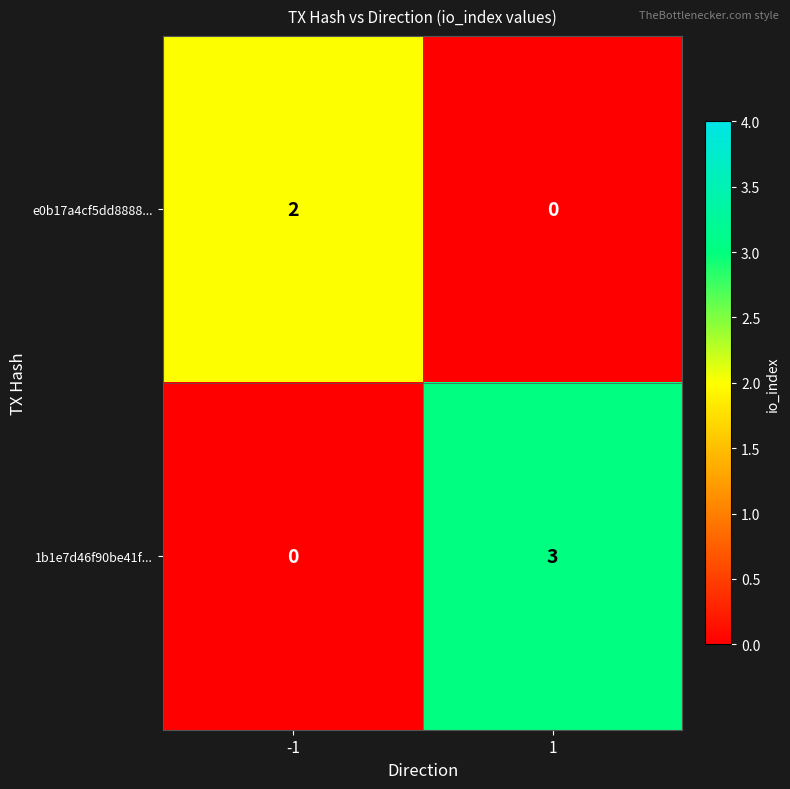

Rank the series by their average value, from highest to lowest.

1b1e7d46f90be41f..., e0b17a4cf5dd8888...